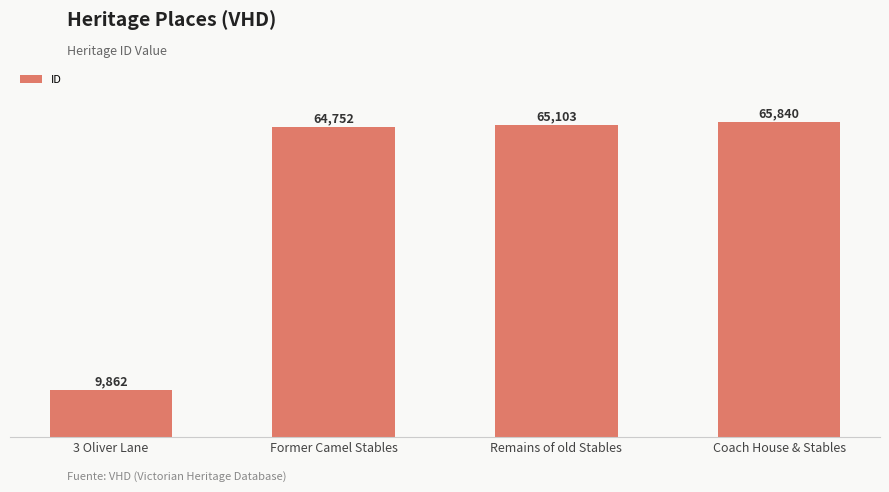

What is the maximum value shown in the chart?

65840